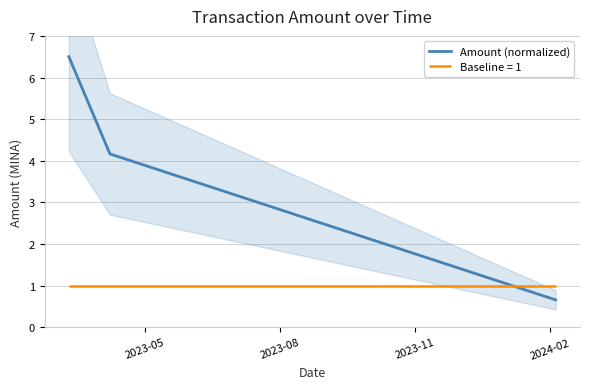

How many lines are shown in the chart?

1